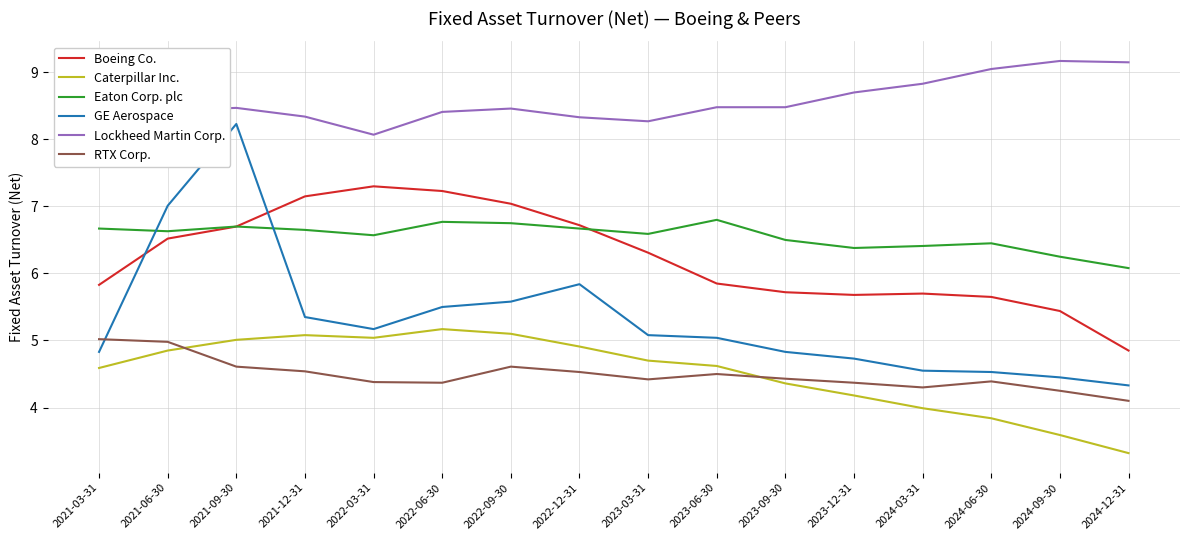

Which series has the largest total across all categories?

Lockheed Martin Corp.